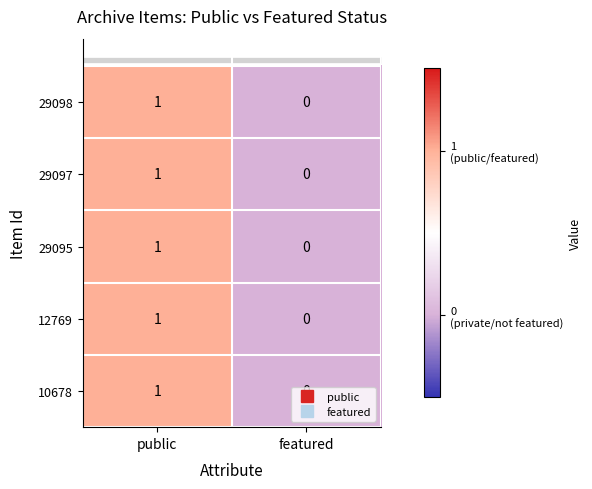

At which category is the sum across all series the highest?

public